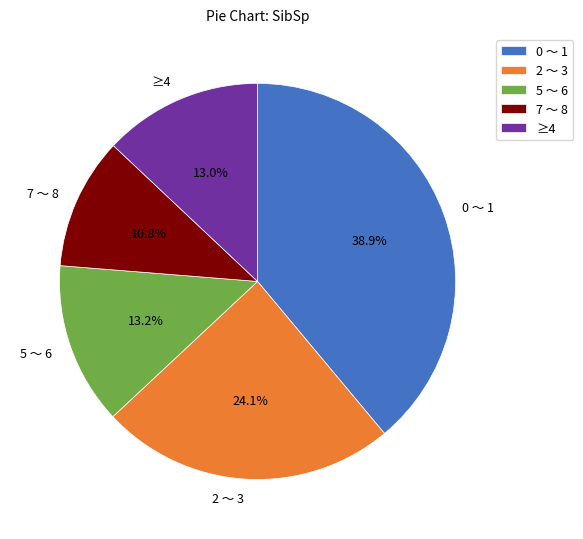

How many segments does this pie chart have?

5